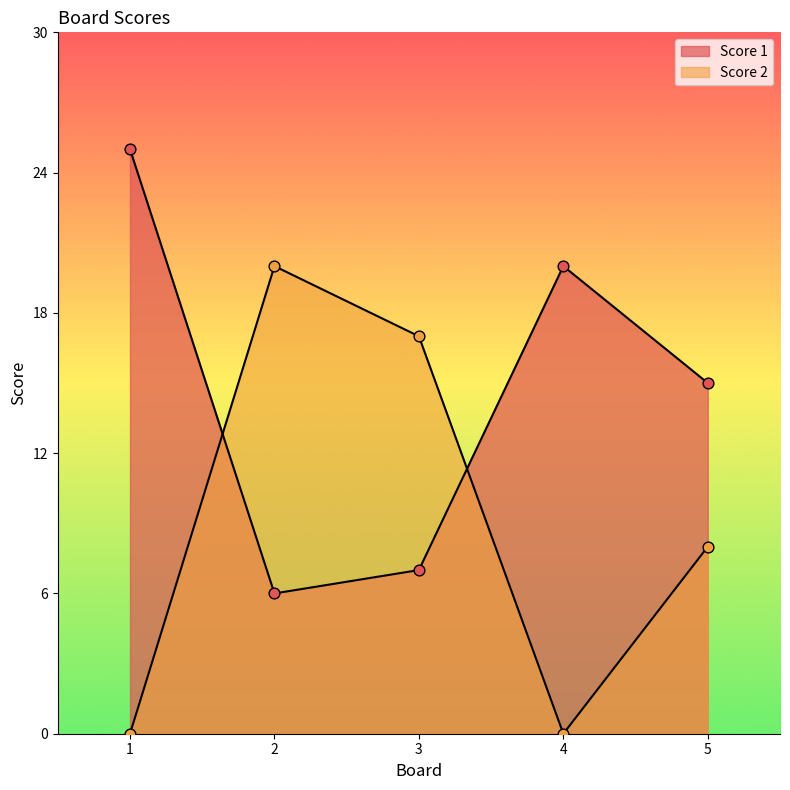

Which series has the widest spread of Y values?

Score 2